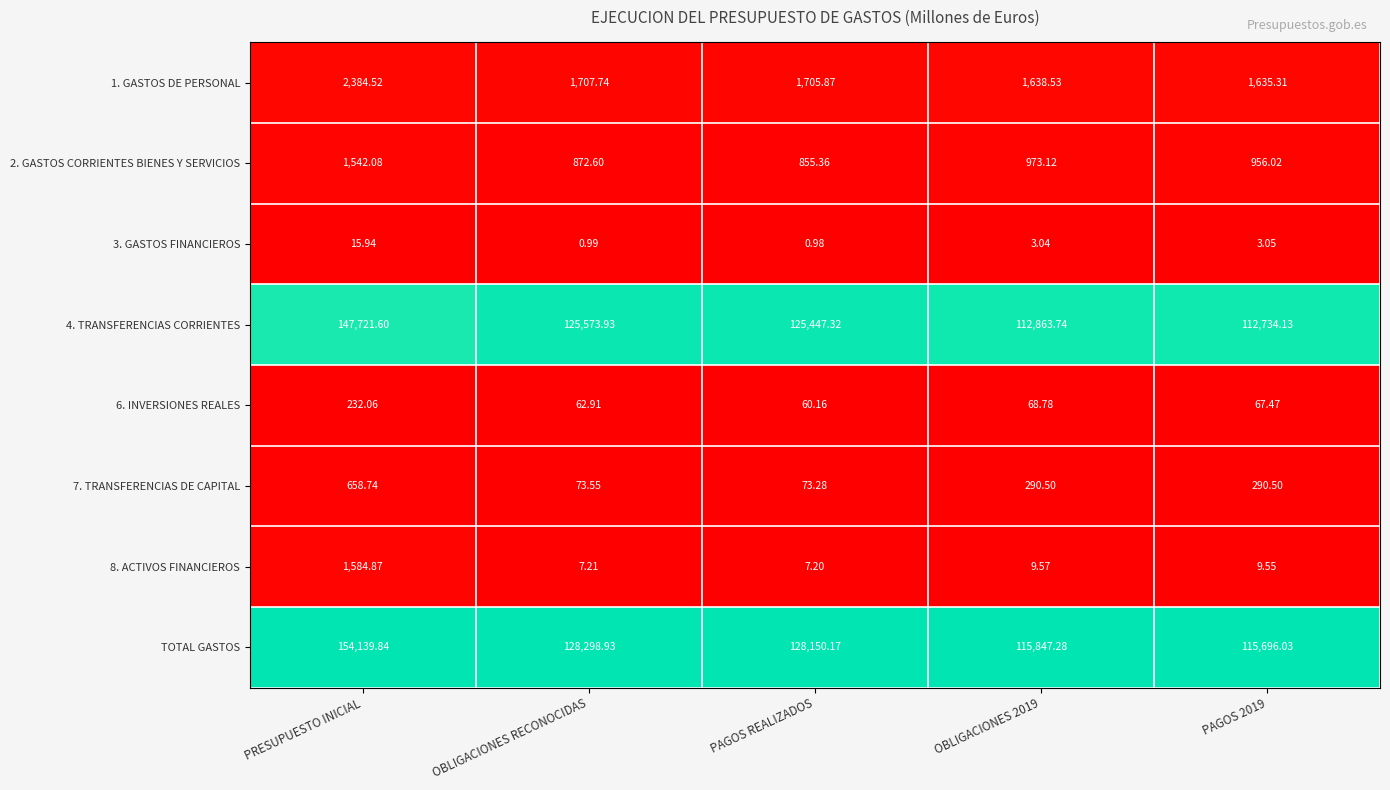

What is the difference between the highest and lowest values at OBLIGACIONES RECONOCIDAS?

128297.9